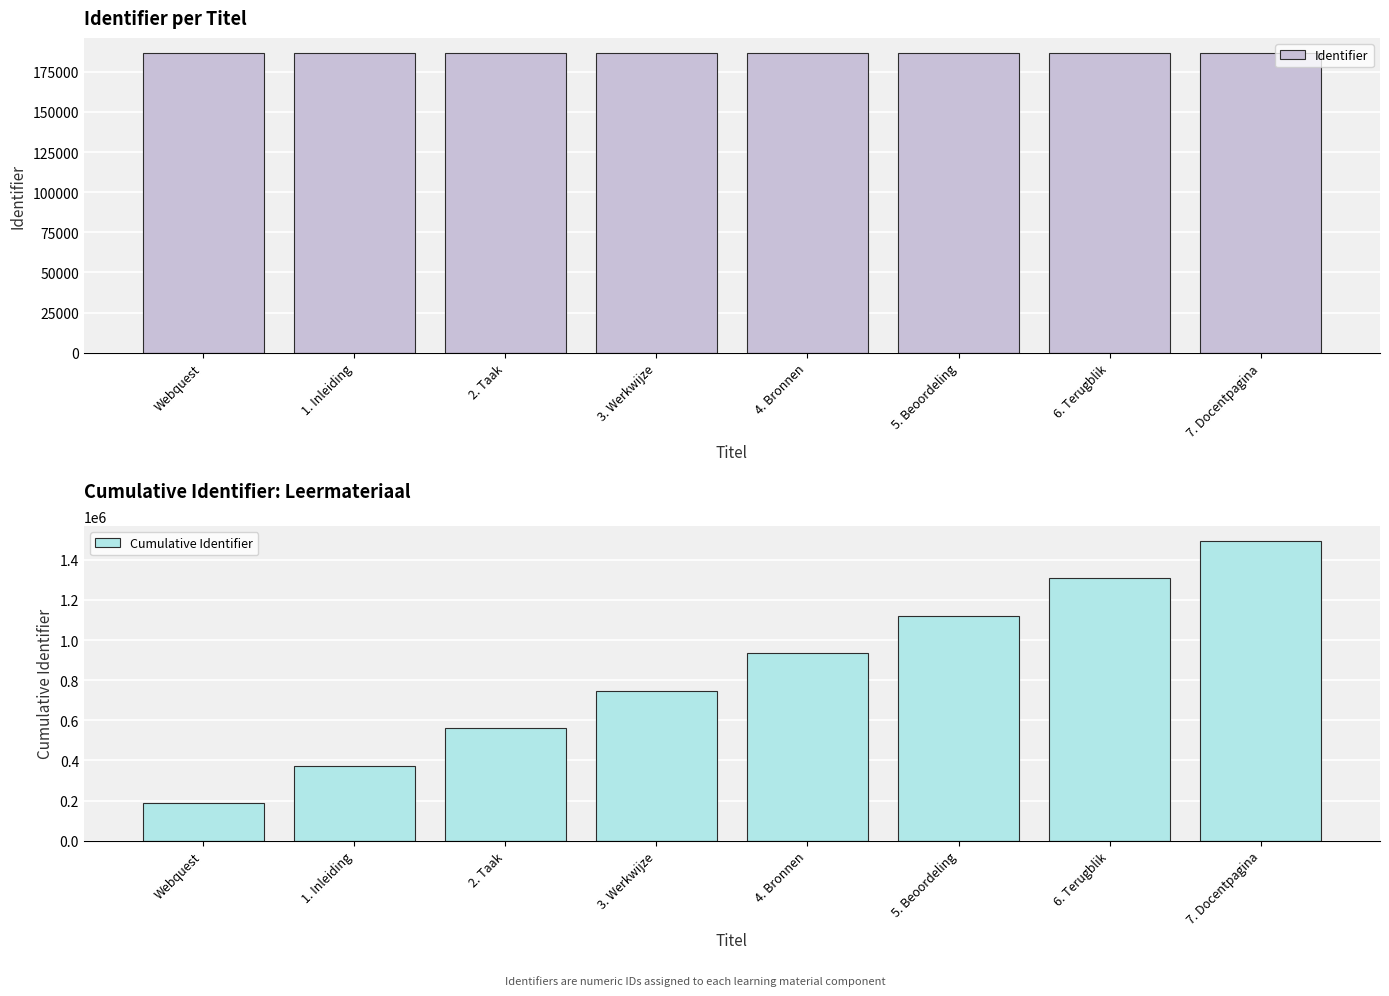

True or false: Identifier has a value of 112278 at 6. Terugblik.

False